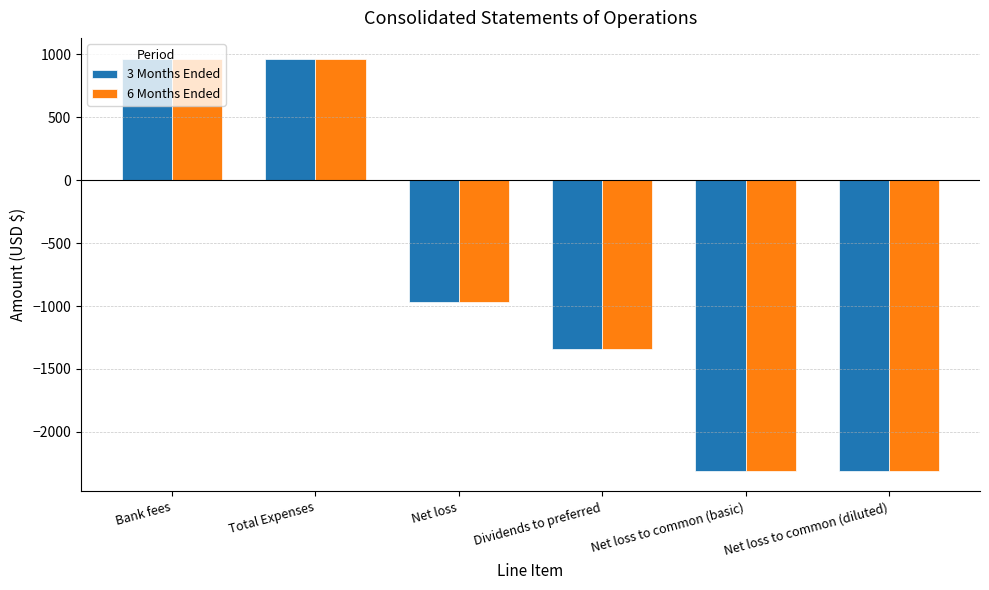

How many distinct data groups are displayed?

2